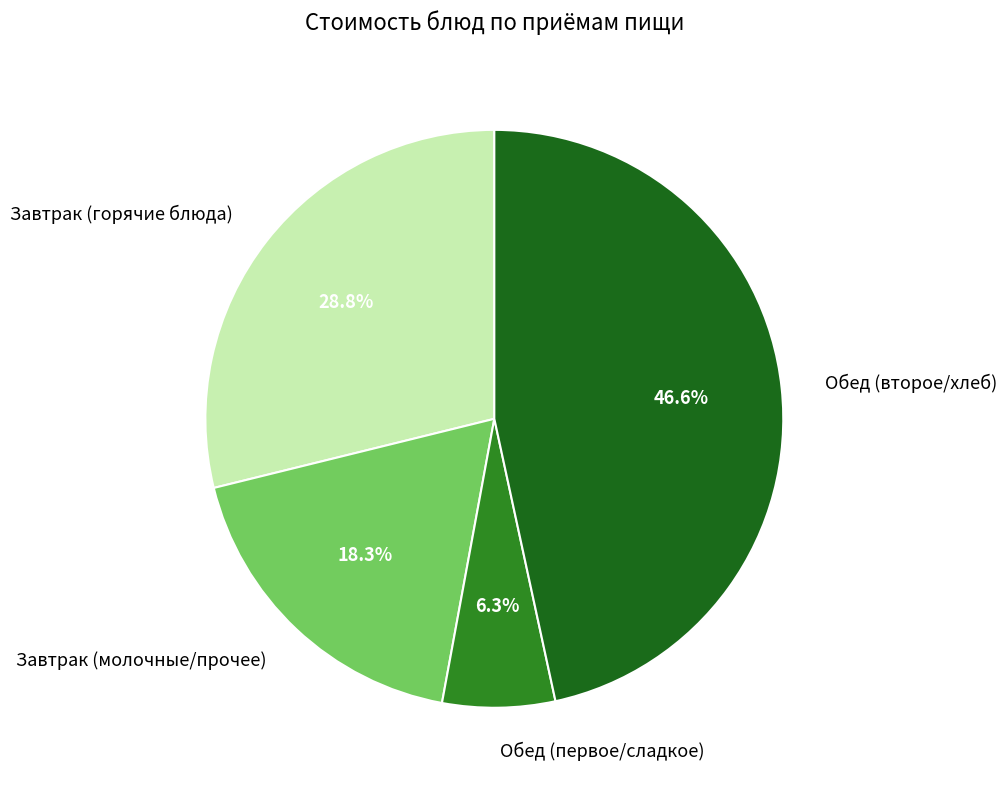

How many slices are in this pie chart?

4